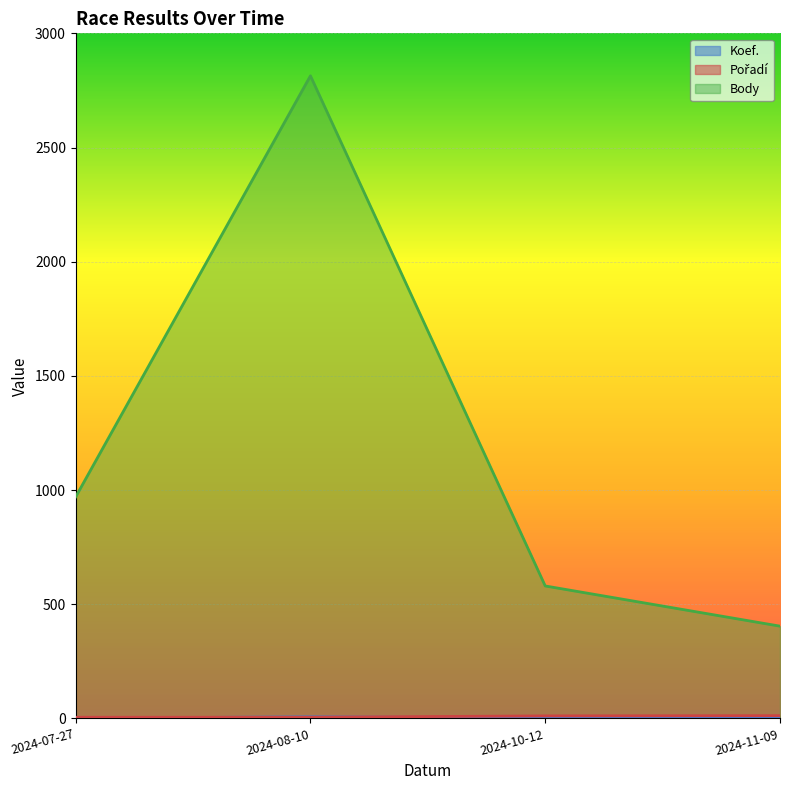

Where does the Body series first go above 970?

2024-08-10